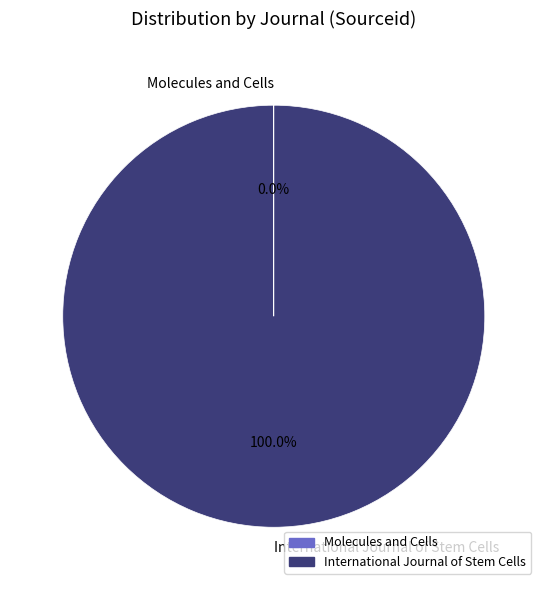

Is there any slice that represents more than half of the pie?

Yes